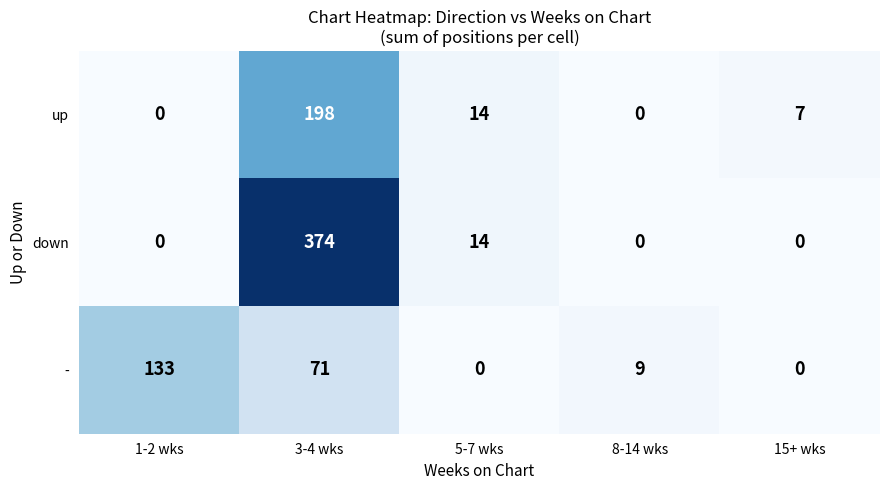

What is the greatest value displayed?

374